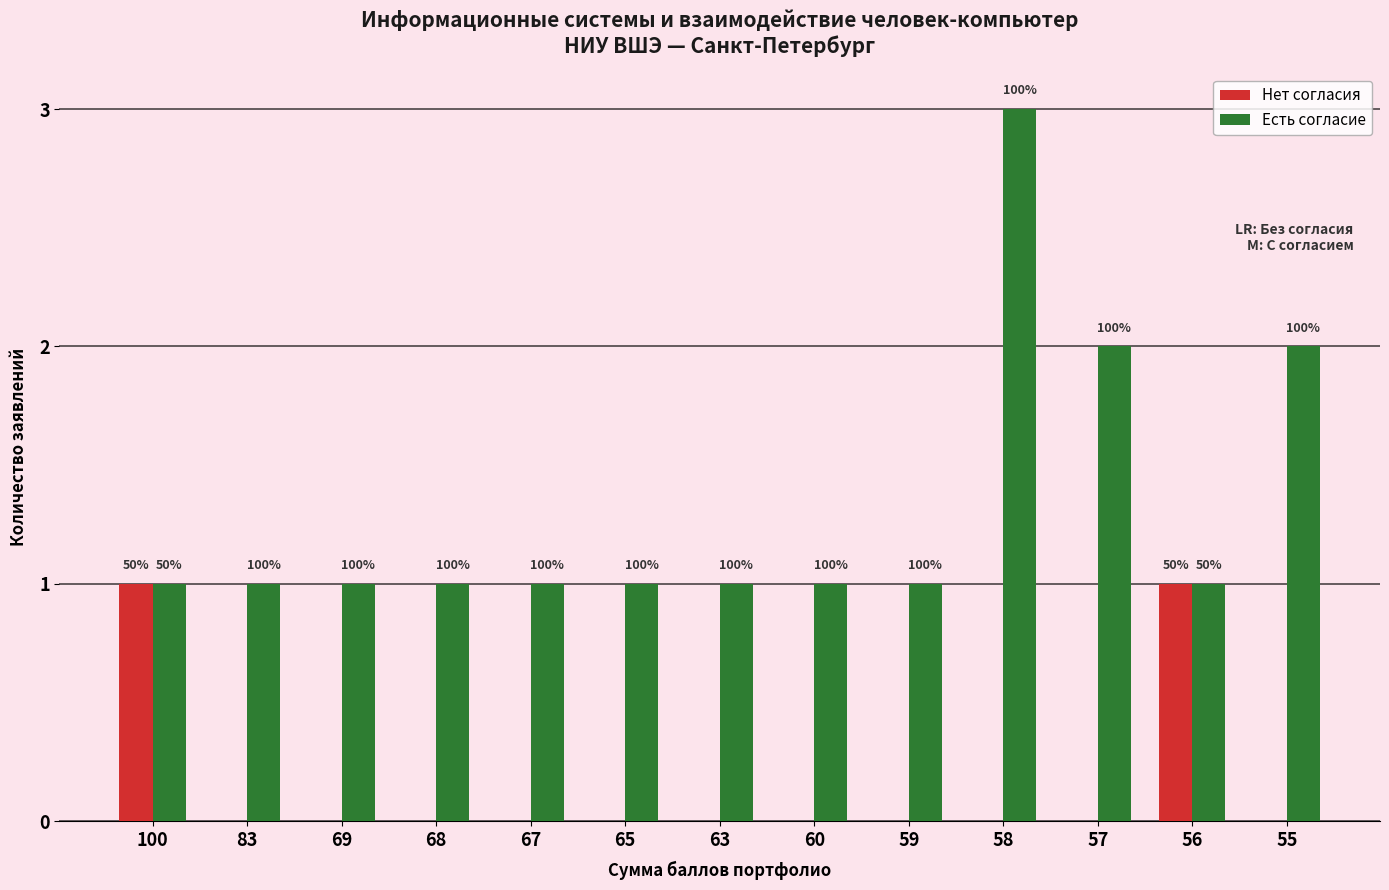

How many groups of bars are there?

13